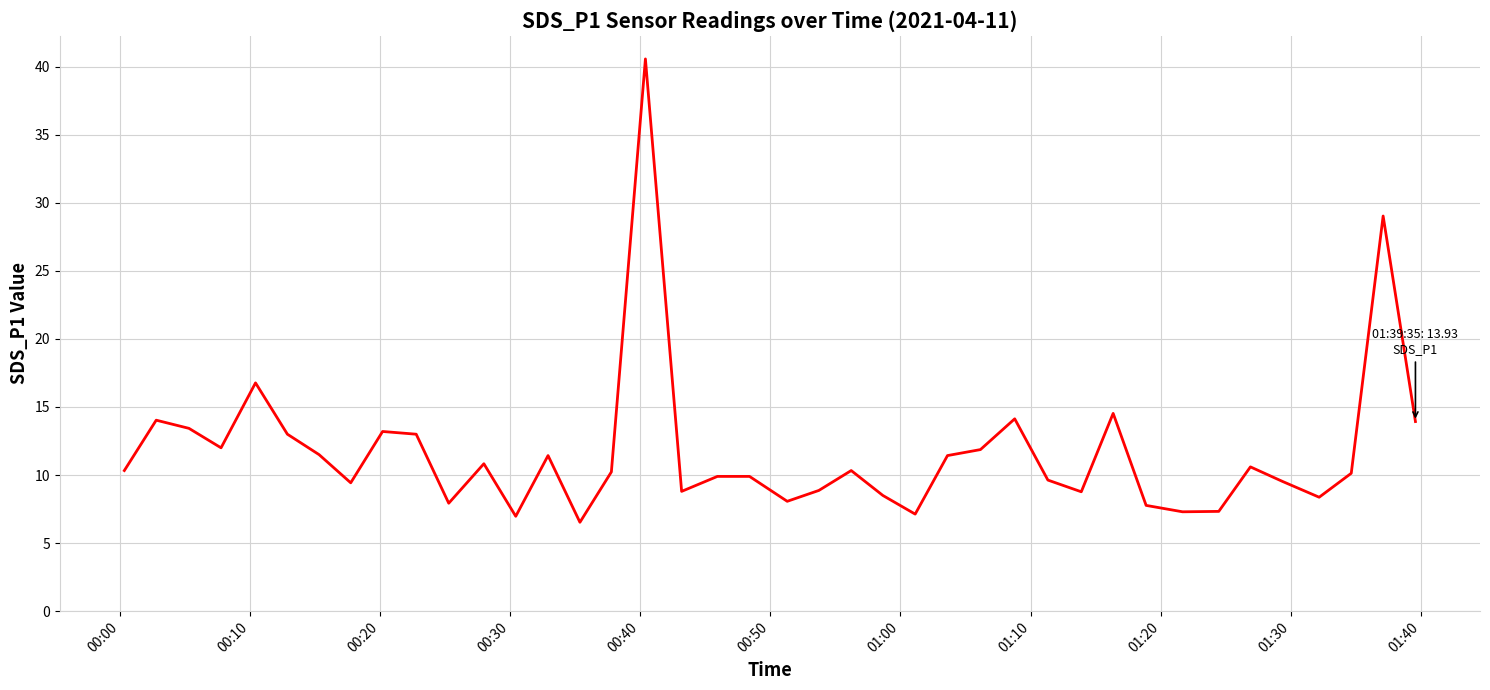

How many lines are shown in the chart?

1